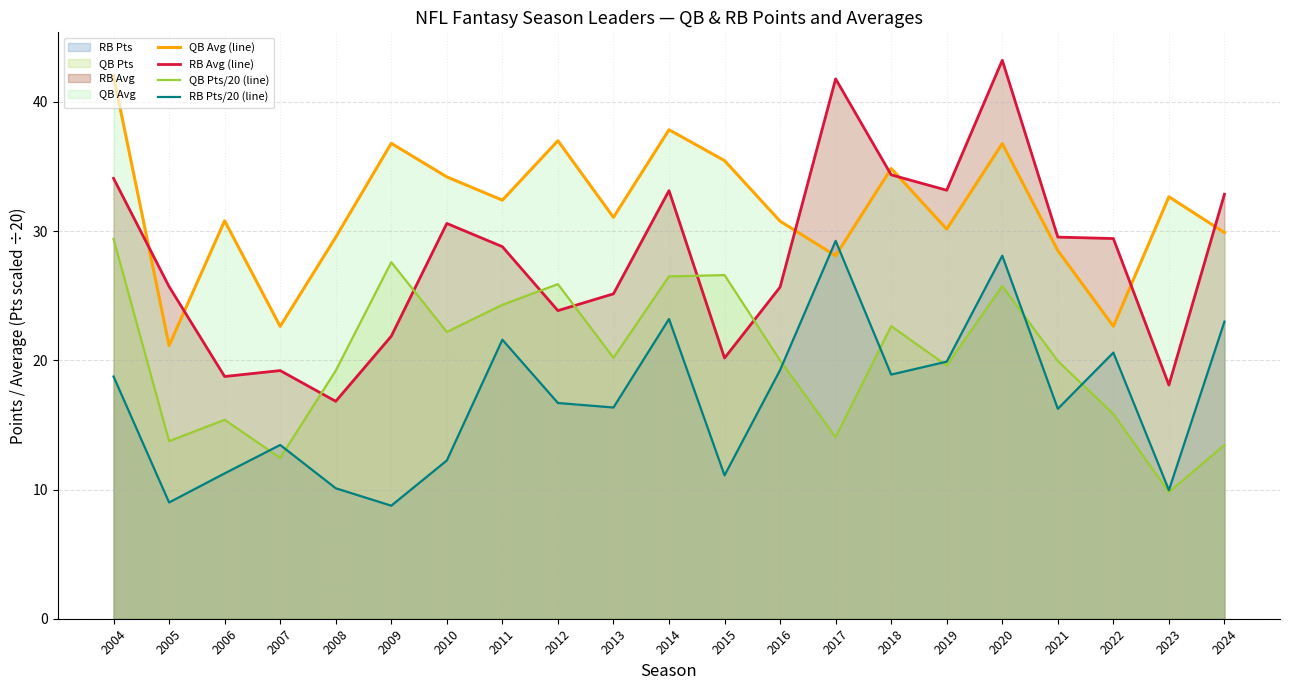

True or false: RB Avg (line) has a value of 7.8 at 2013.

False